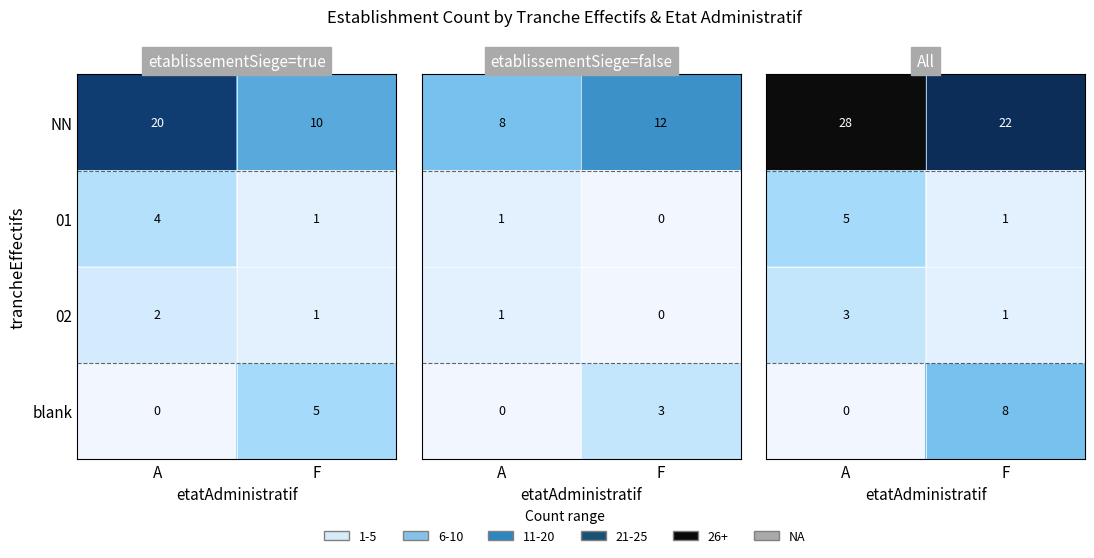

At which label does blank reach its minimum?

A